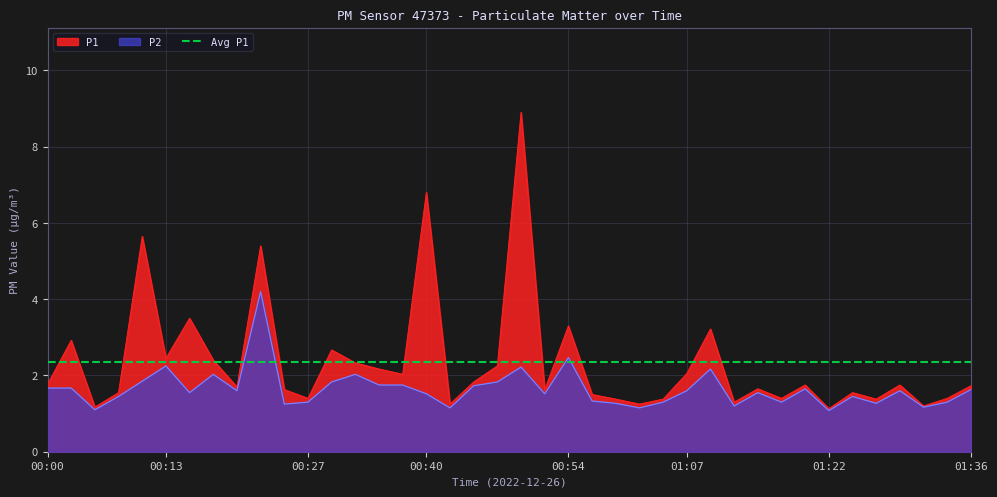

Between 01:07 and 00:54, which is larger?

00:54